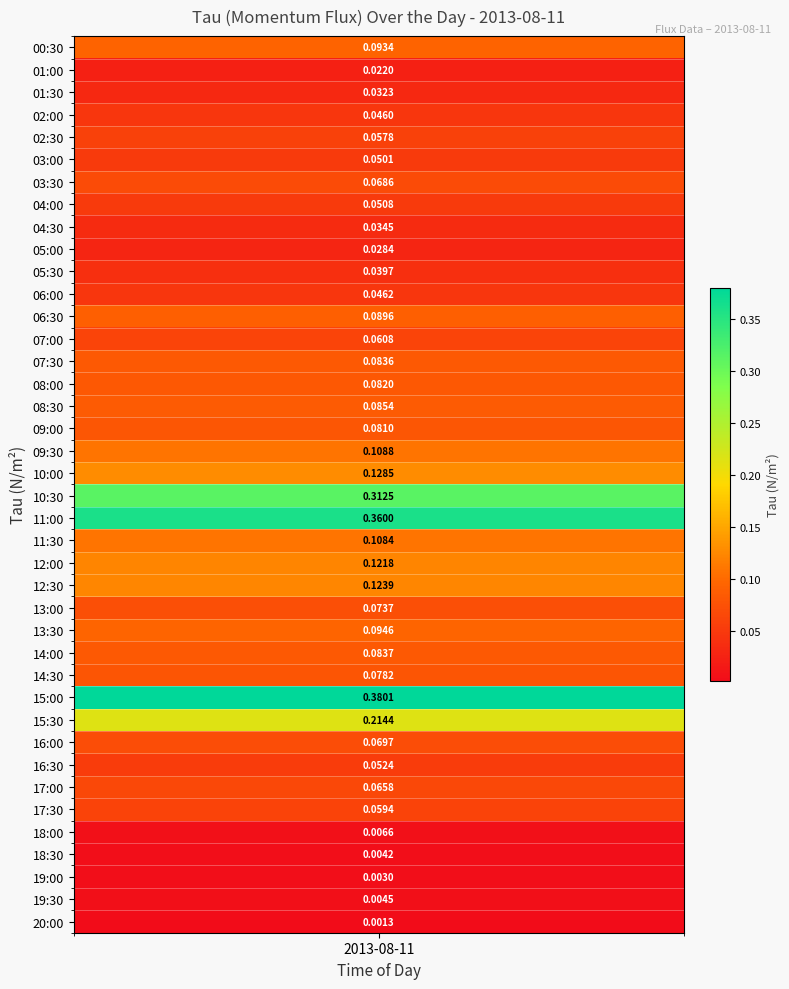

What is the sum of all values?

3.5